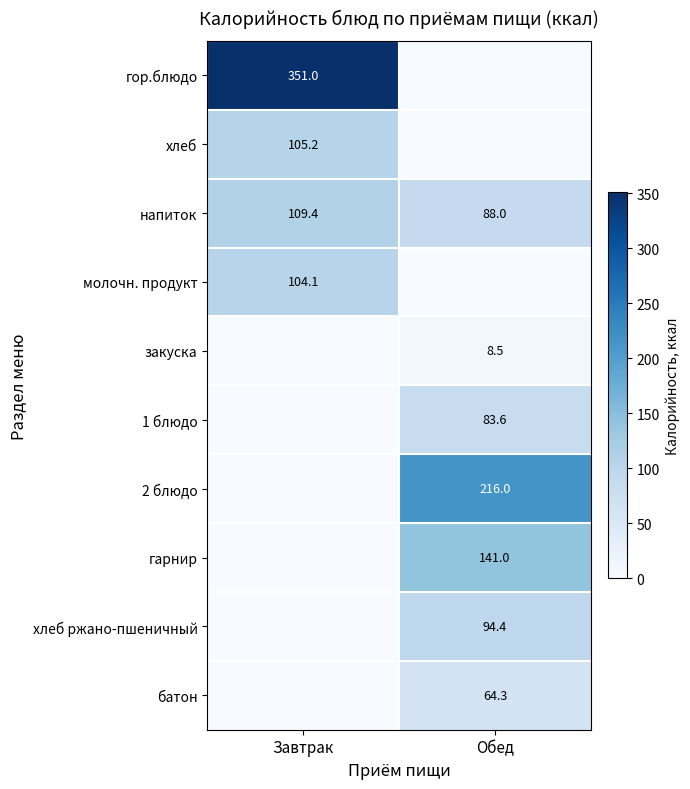

Is it true that батон equals 64.3 at Обед?

True